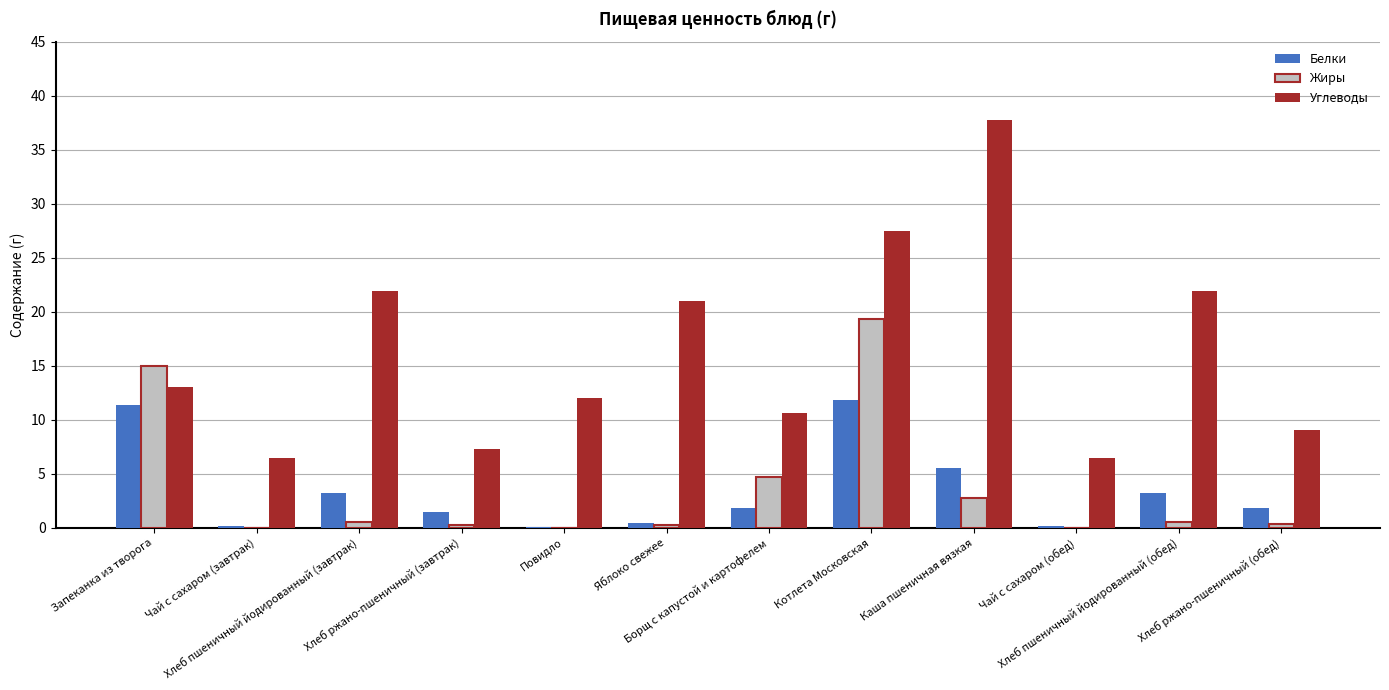

The value of Углеводы at Котлета Московская is 14.8. True or false?

False